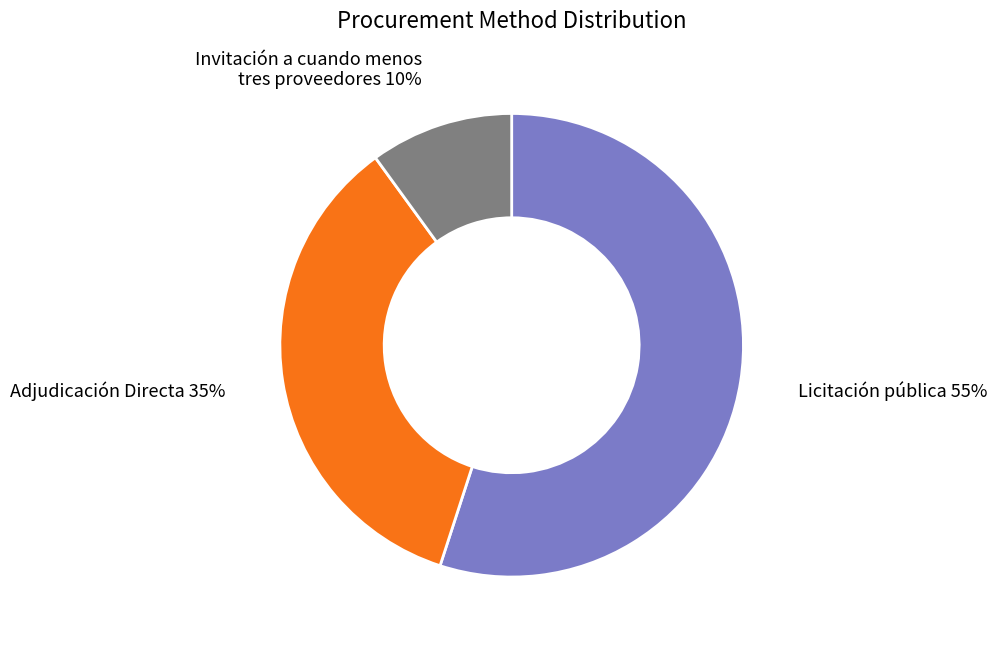

To the nearest percent, what percentage of the pie is Invitación a cuando menos tres proveedores?

10%